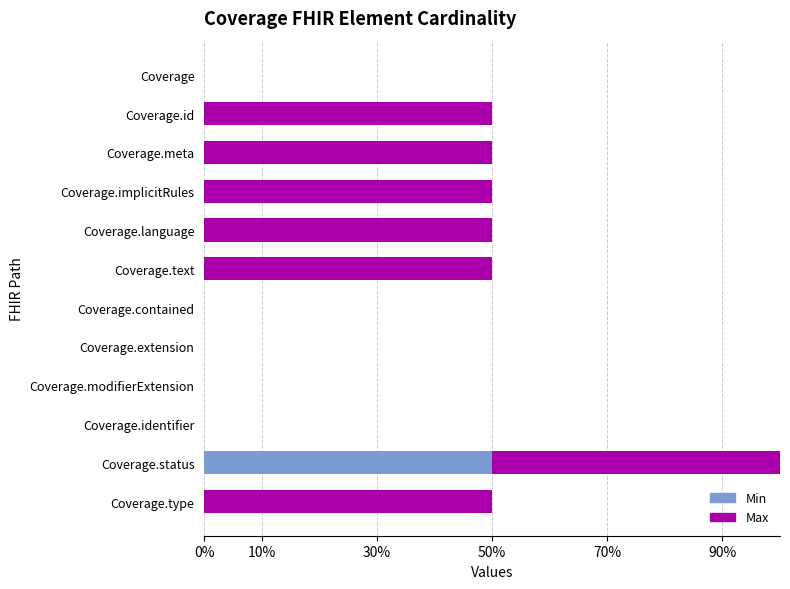

What are all the series names shown in the legend?

Min, Max